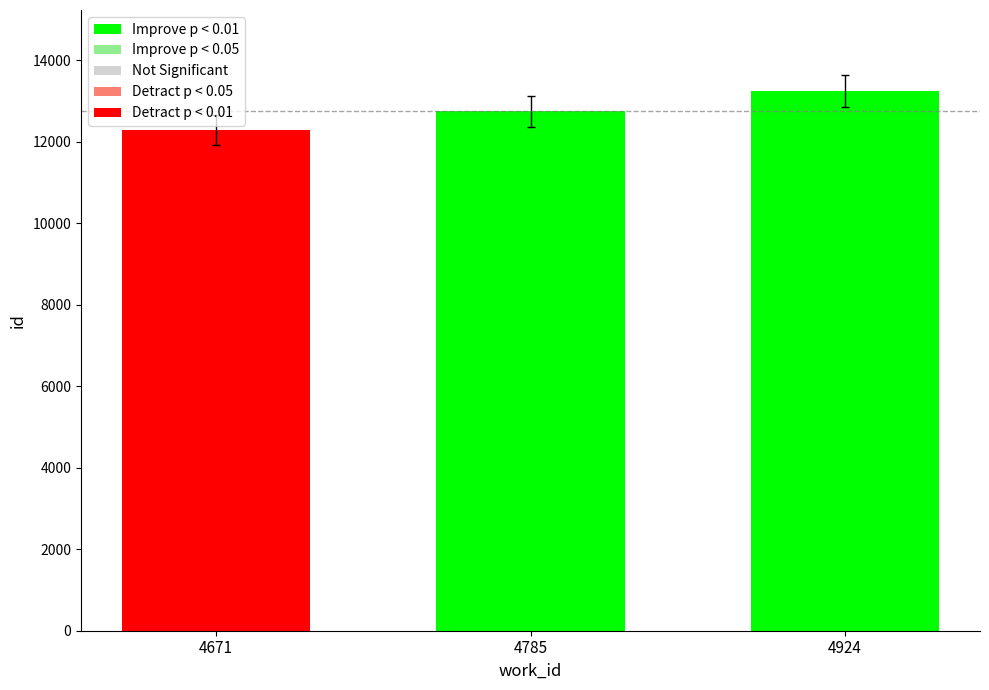

How many values are below 12367?

1